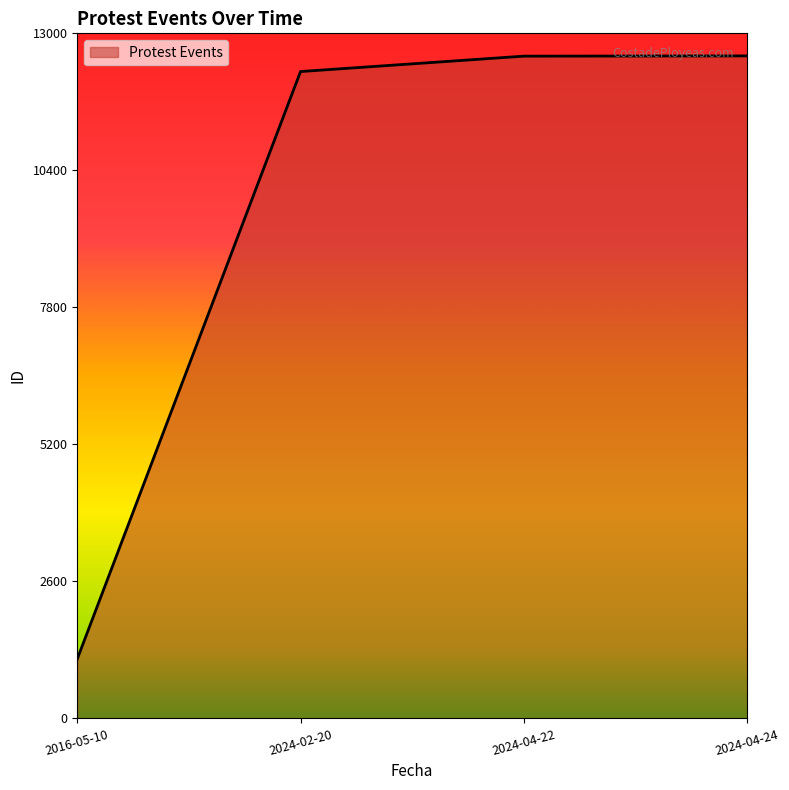

How many lines are shown in the chart?

1